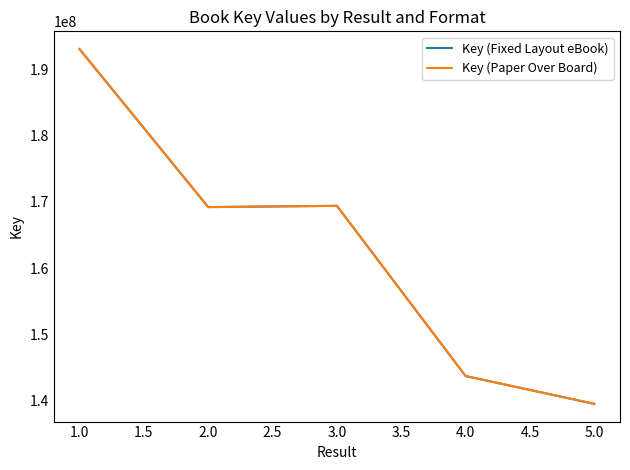

What is the difference between the maximum and minimum values in the Key (Paper Over Board) series?

53442010